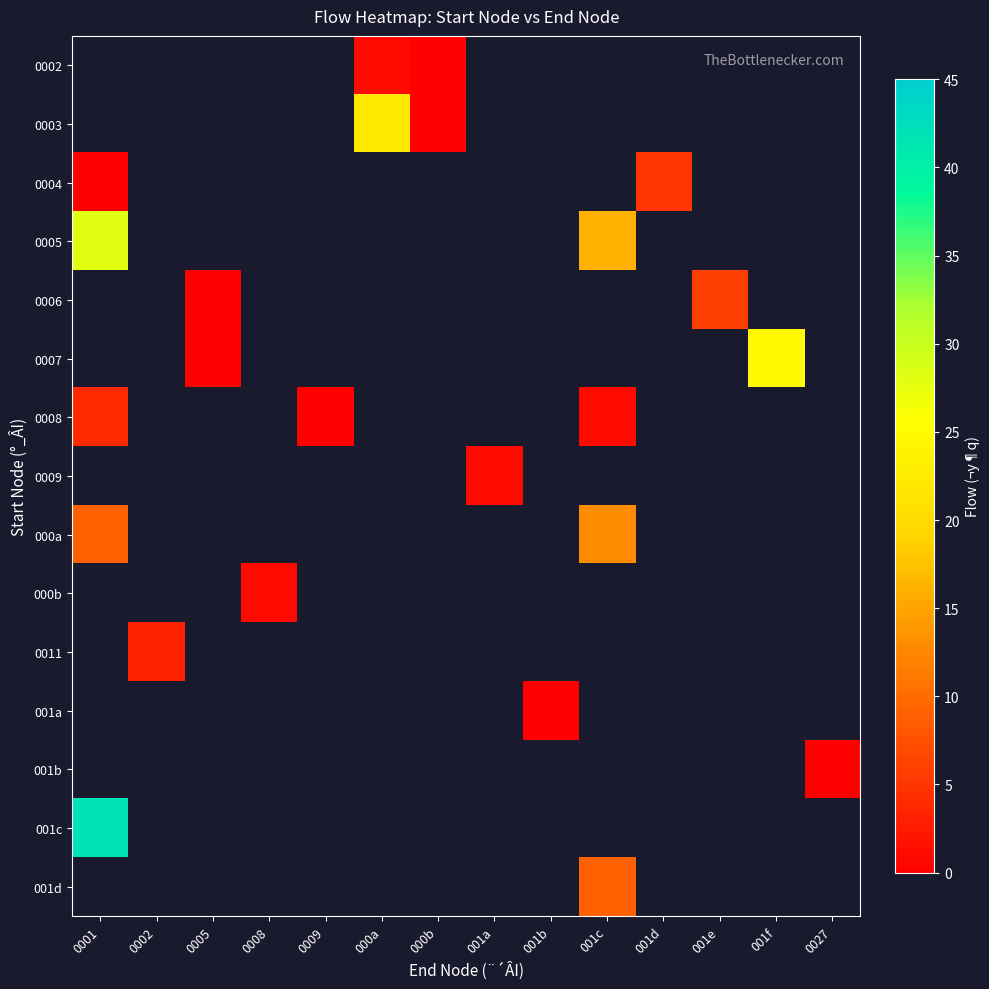

How many distinct data groups are displayed?

15